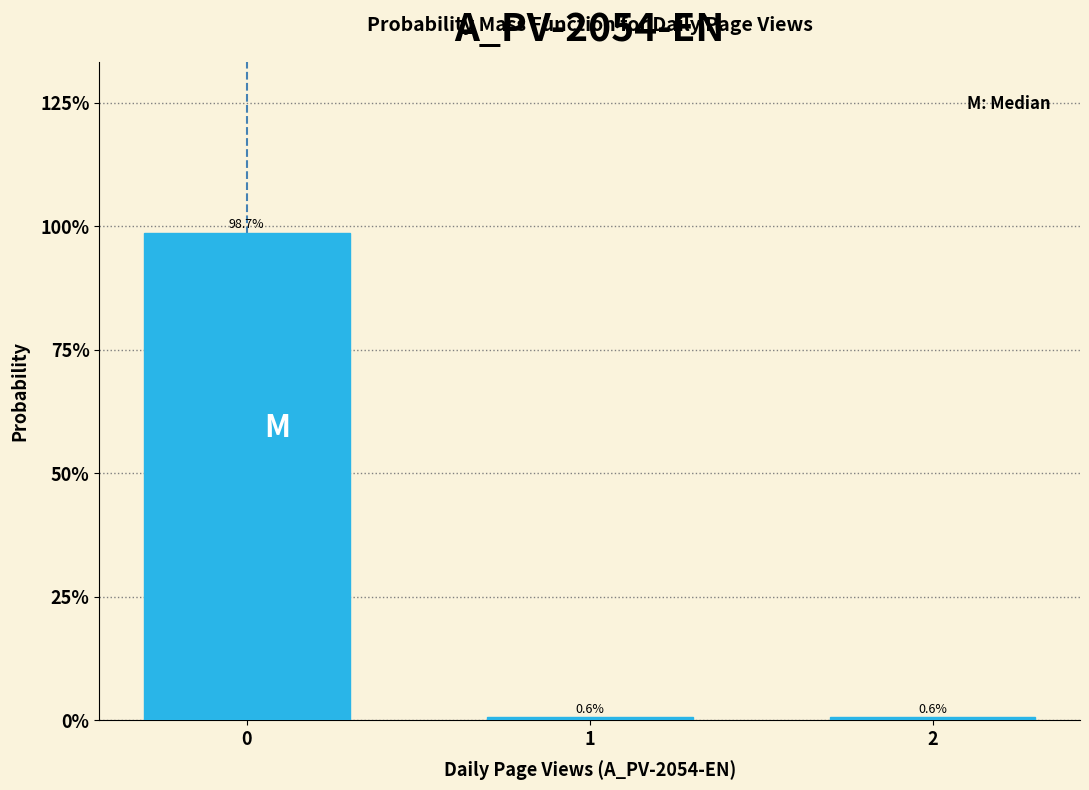

Reading left to right, extract all data points from this chart.

0=98.7	1=0.6	2=0.6